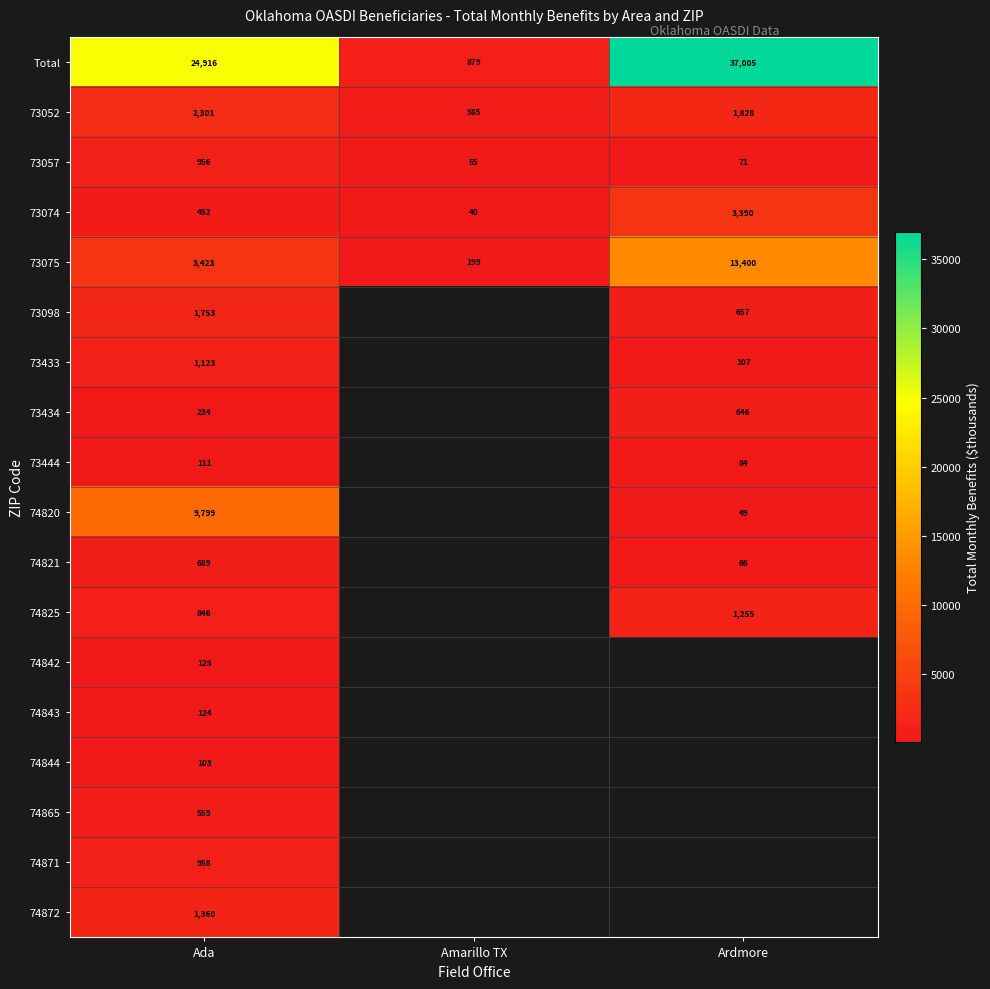

What is the sum of all 73057 values?

1082